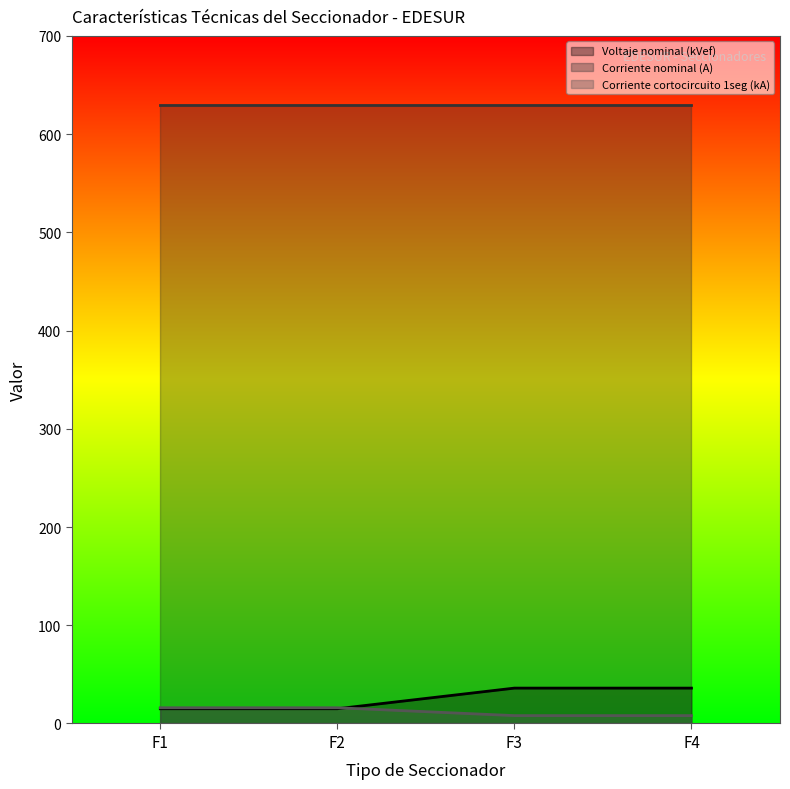

What is the average value of the Corriente cortocircuito 1seg (kA) series?

12